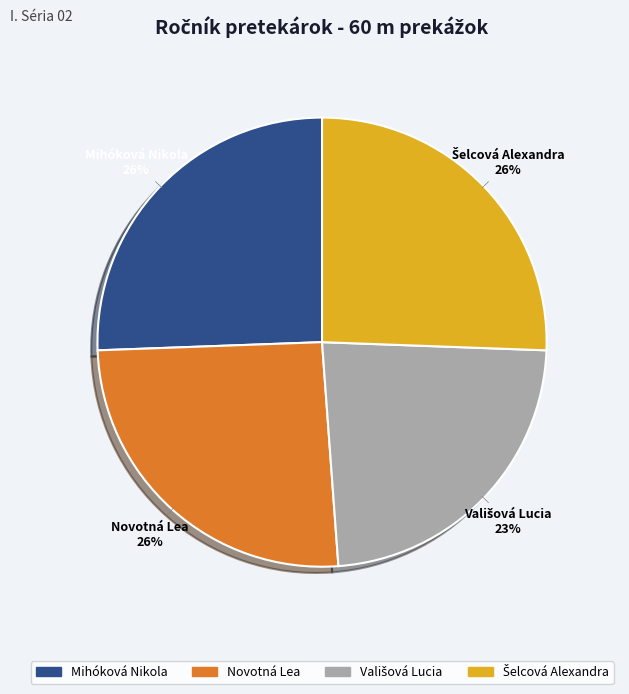

To the nearest percent, what is the average slice percentage?

25%